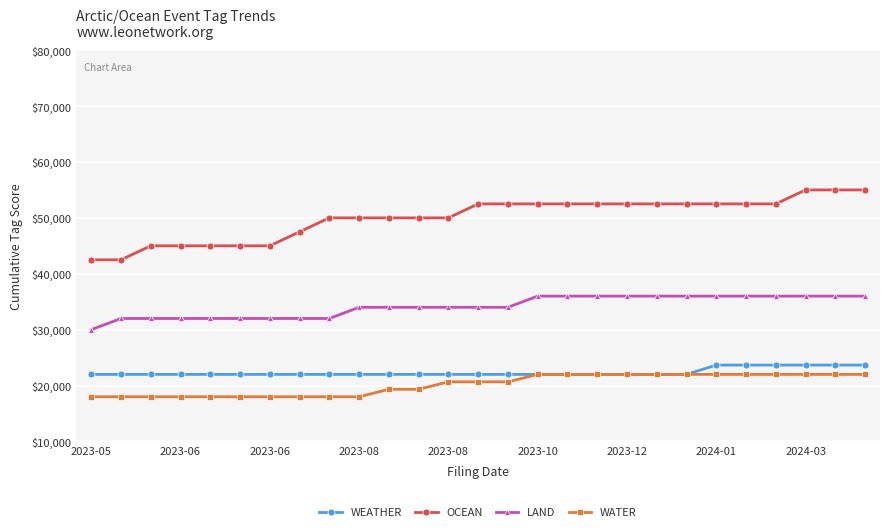

How many series are shown in this chart?

4